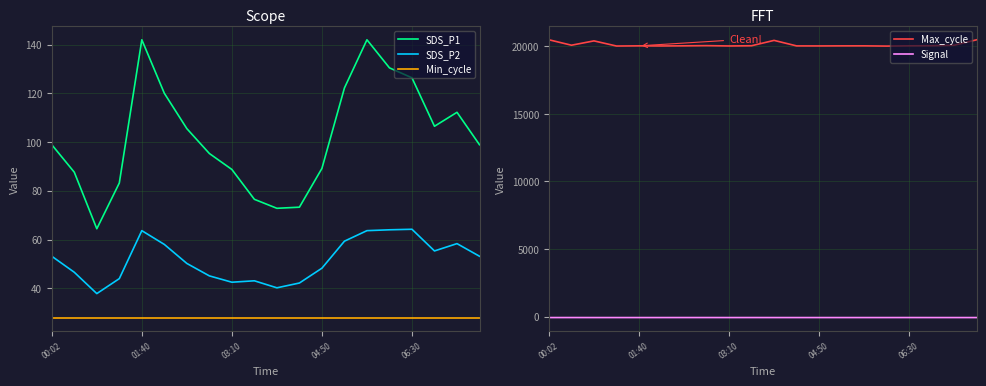

True or false: Max_cycle and Signal intersect in this chart.

False